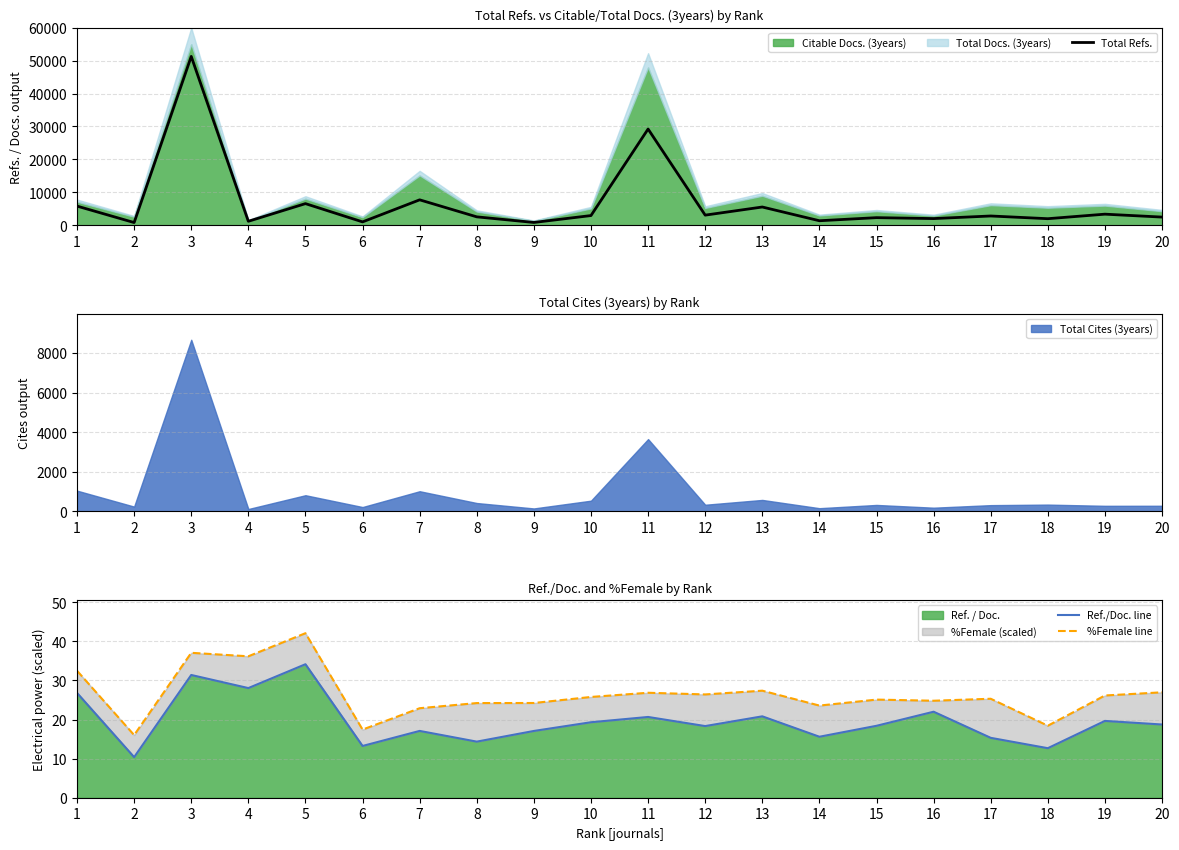

What is the highest value of the Ref./Doc. line series?

34.1